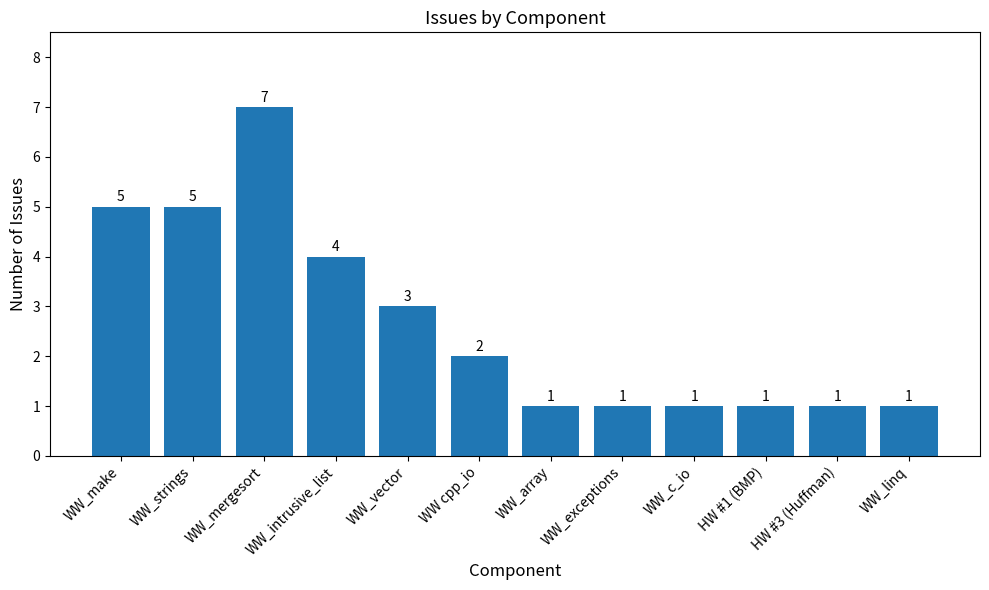

What is the difference between the maximum and minimum values?

6